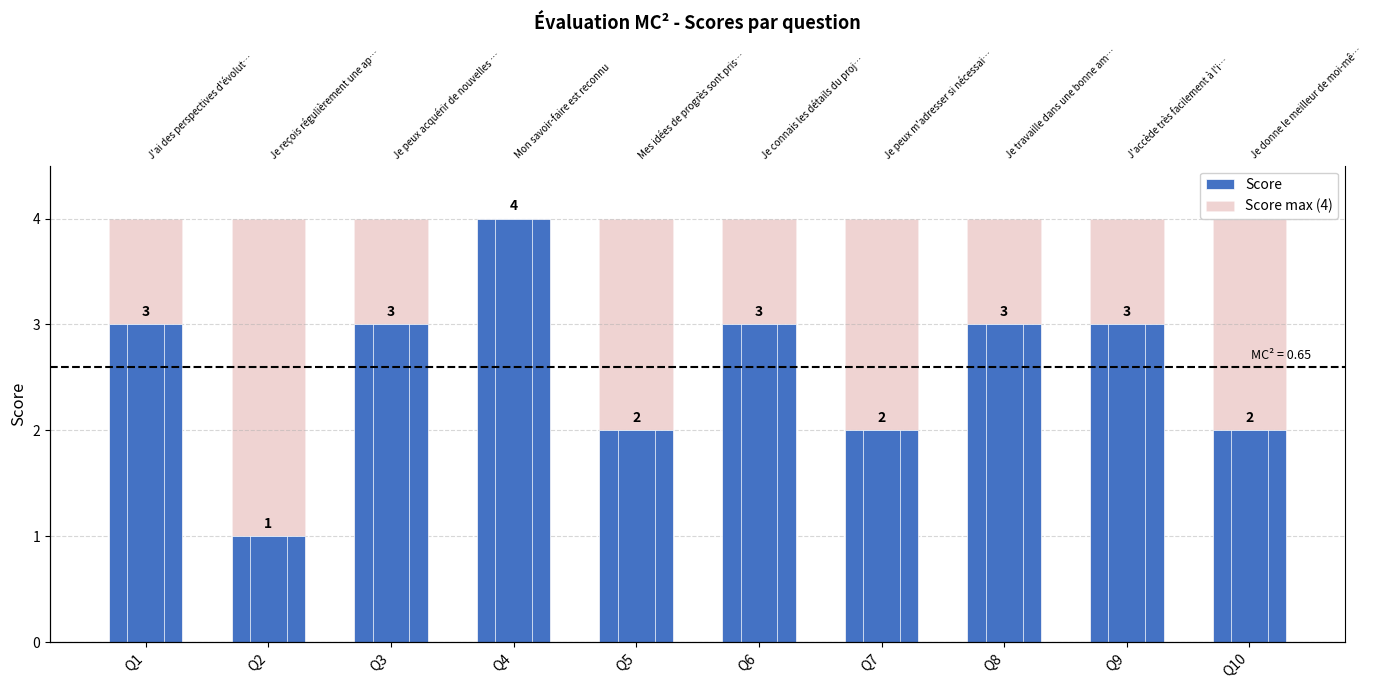

How many values in the Score series exceed 3?

1